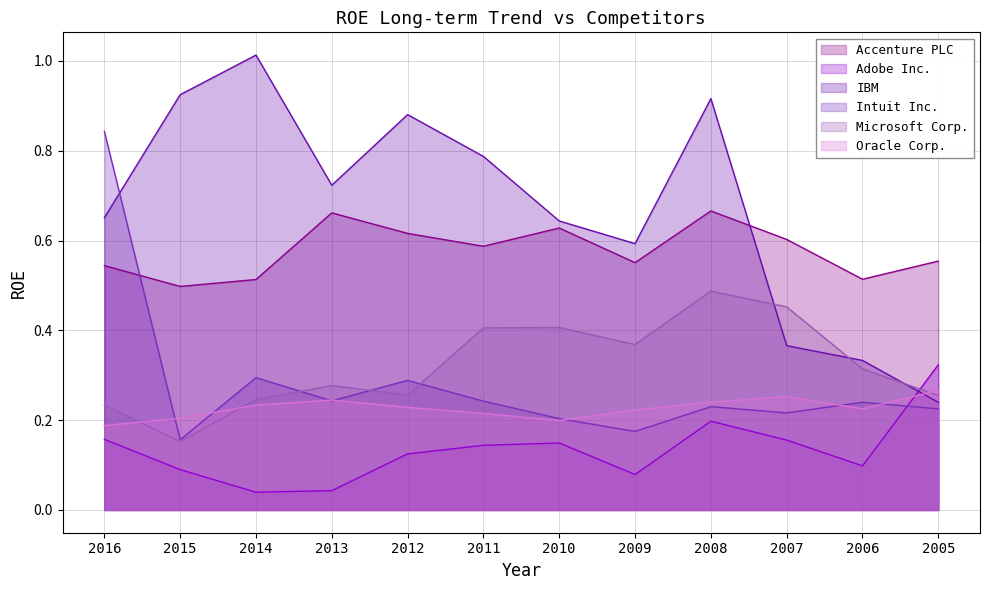

Does the chart display data point markers on the line(s)?

No